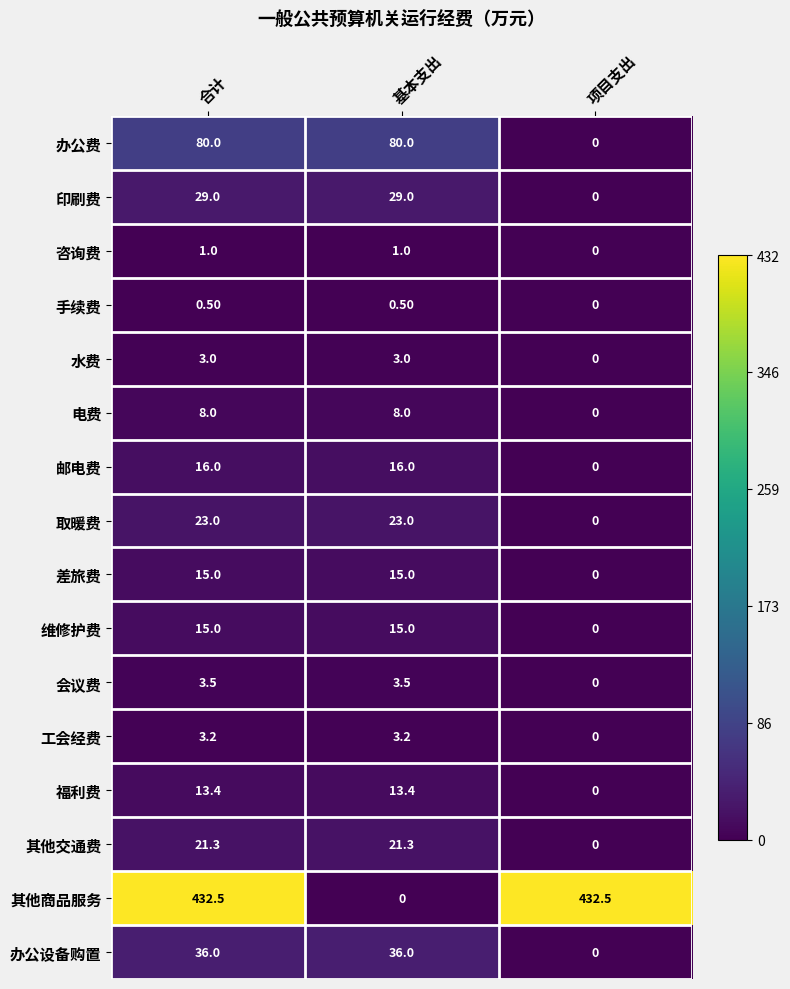

What is the total value across all series at 项目支出?

432.5